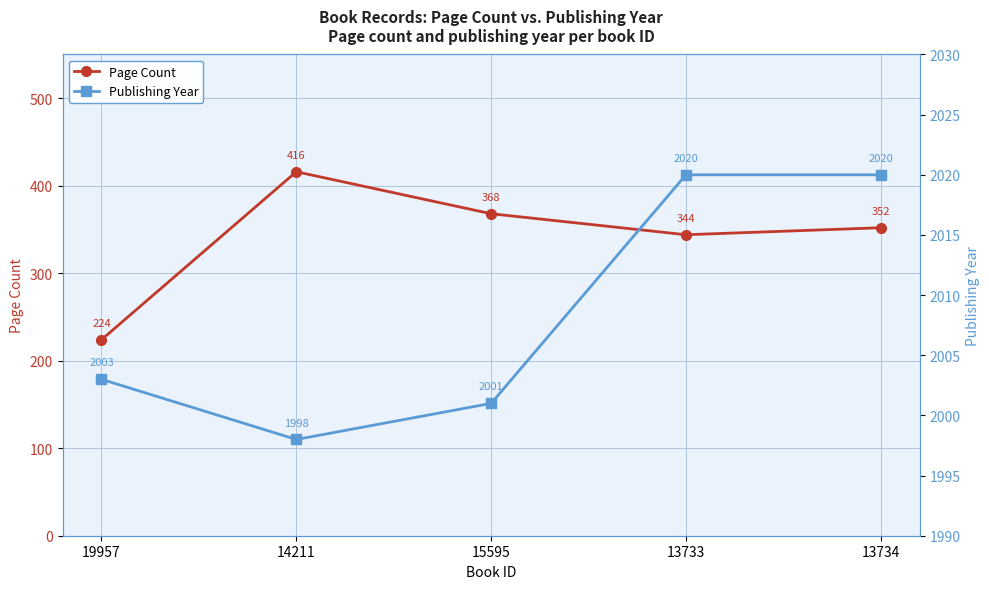

Between 13733 and 15595, which is larger?

15595